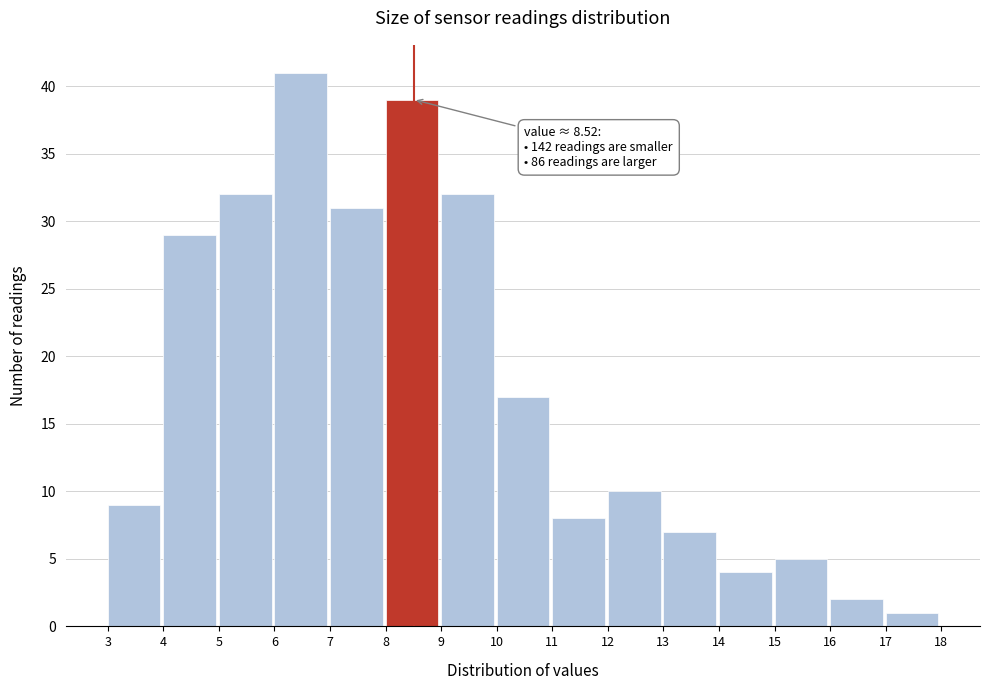

Which range on the x-axis has the tallest bar?

6 to 7